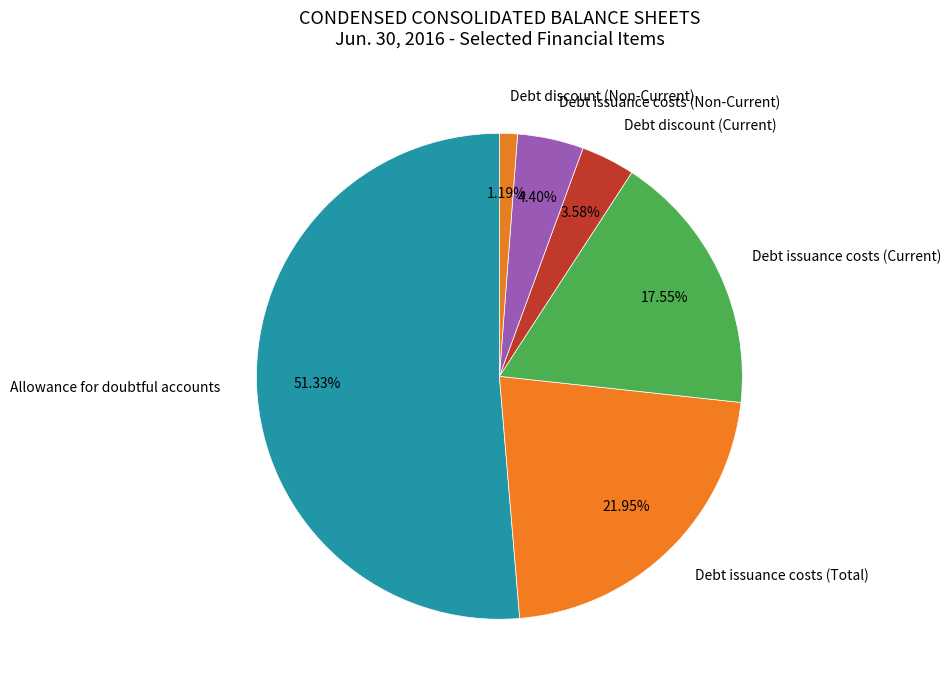

The Allowance for doubtful accounts slice represents 61% of the pie. True or false?

False